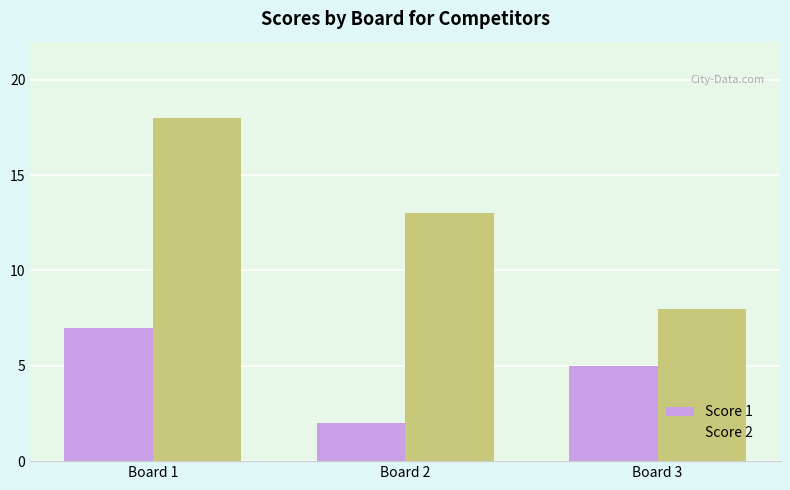

The Score 2 series shows 8 at Board 3. True or false?

True